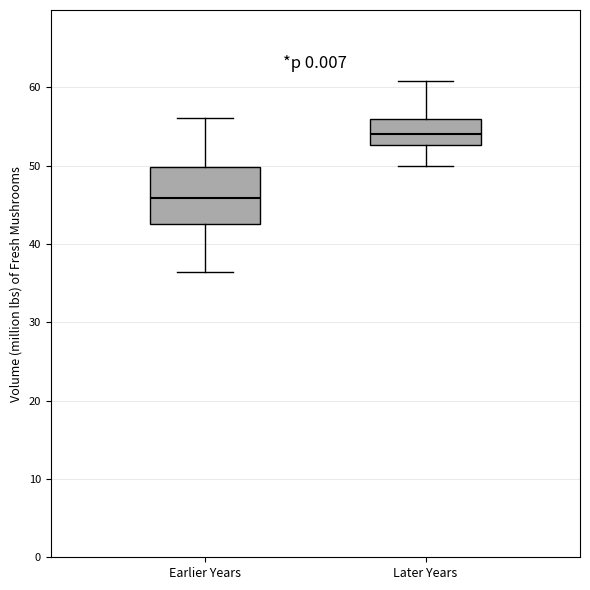

Reading left to right, read every box against the y-axis: the position of its median line, the range the box covers, and the ends of its whiskers. The values are not printed on the chart, so give them approximately, as read against the axis.

Earlier Years: median 46, box 43 to 50, whiskers 36 to 56
Later Years: median 54, box 53 to 56, whiskers 50 to 61